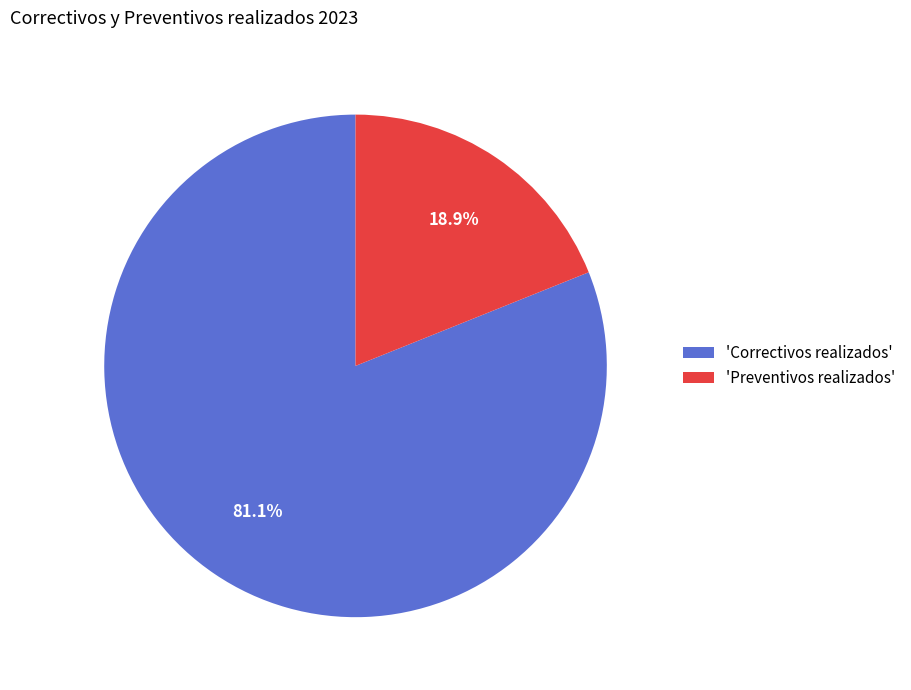

Combined, do 'Preventivos realizados' and 'Correctivos realizados' account for over 50%?

Yes